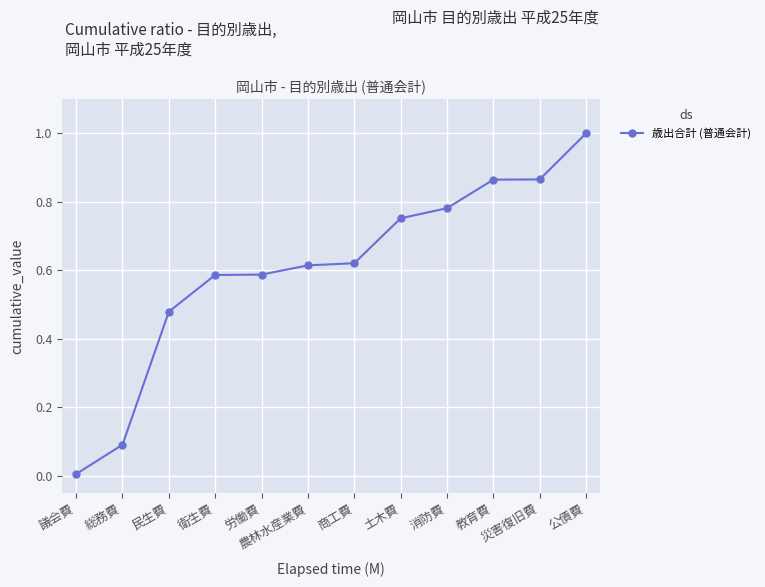

Which has a higher value, 教育費 or 労働費?

教育費